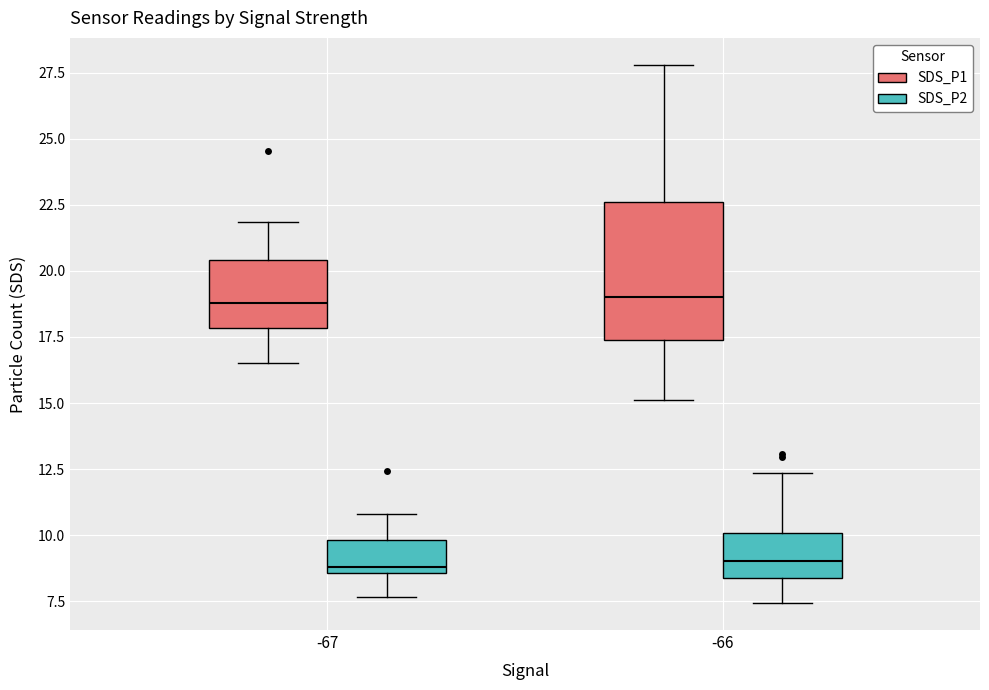

Reading left to right, read every box against the y-axis: the position of its median line, the range the box covers, and the ends of its whiskers. The values are not printed on the chart, so give them approximately, as read against the axis.

-67 (SDS_P1): median 19.0, box 18.0 to 20.5, whiskers 16.5 to 22.0
-67 (SDS_P2): median 9.0, box 8.5 to 10.0, whiskers 7.5 to 11.0
-66 (SDS_P1): median 19.0, box 17.5 to 22.5, whiskers 15.0 to 28.0
-66 (SDS_P2): median 9.0, box 8.5 to 10.0, whiskers 7.5 to 12.5